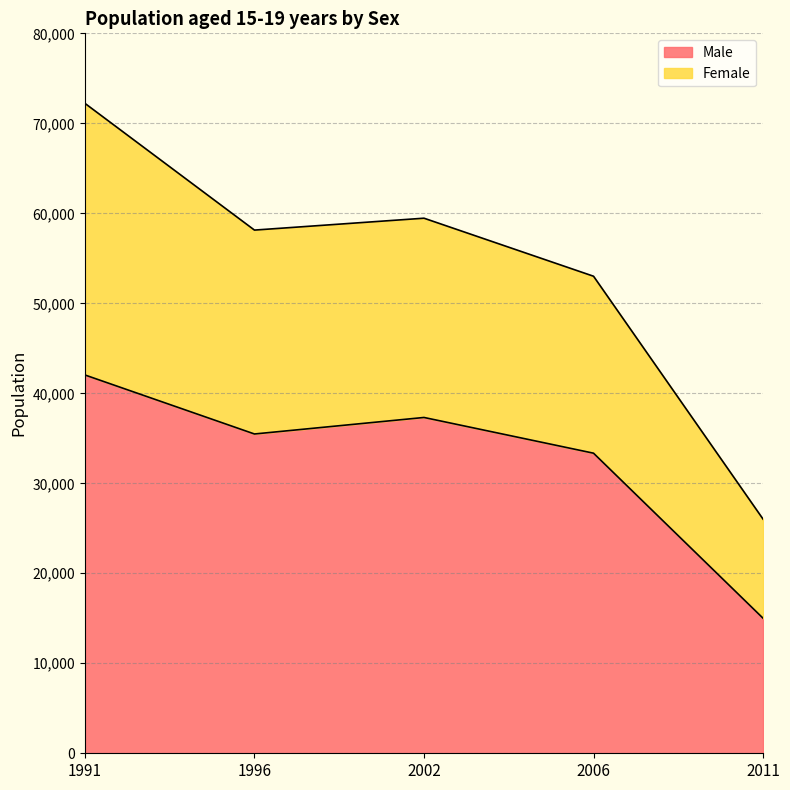

What is the difference between the second highest and minimum values in the Male series?

22310